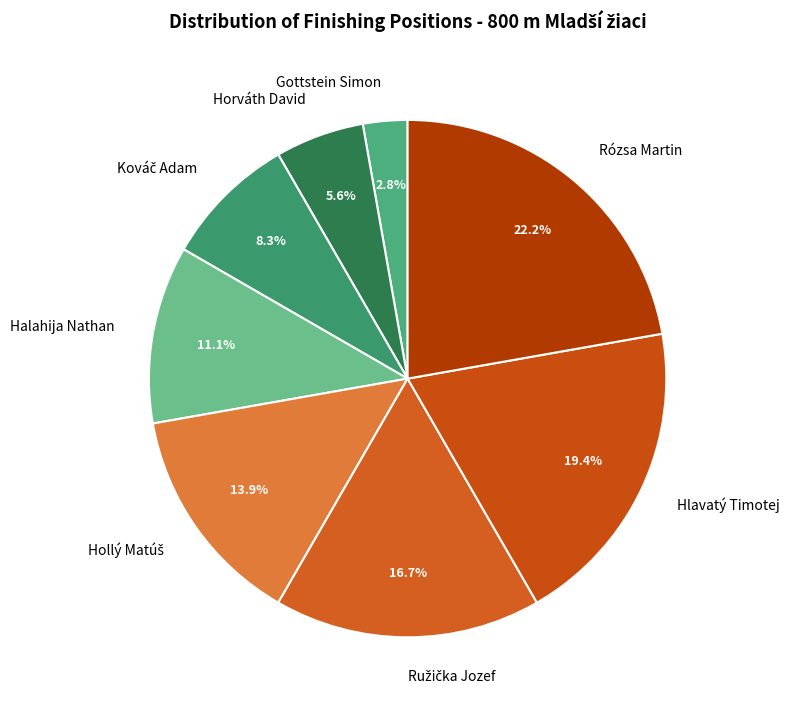

Approximately how many times larger is the value at Halahija Nathan compared to Rózsa Martin?

0.5